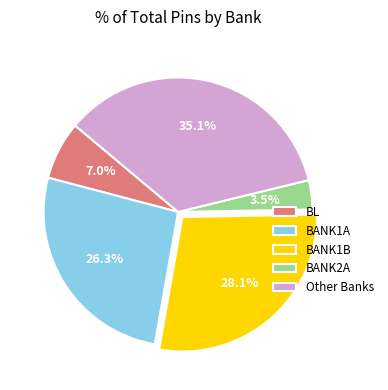

Does BL represent more than half of the total?

No